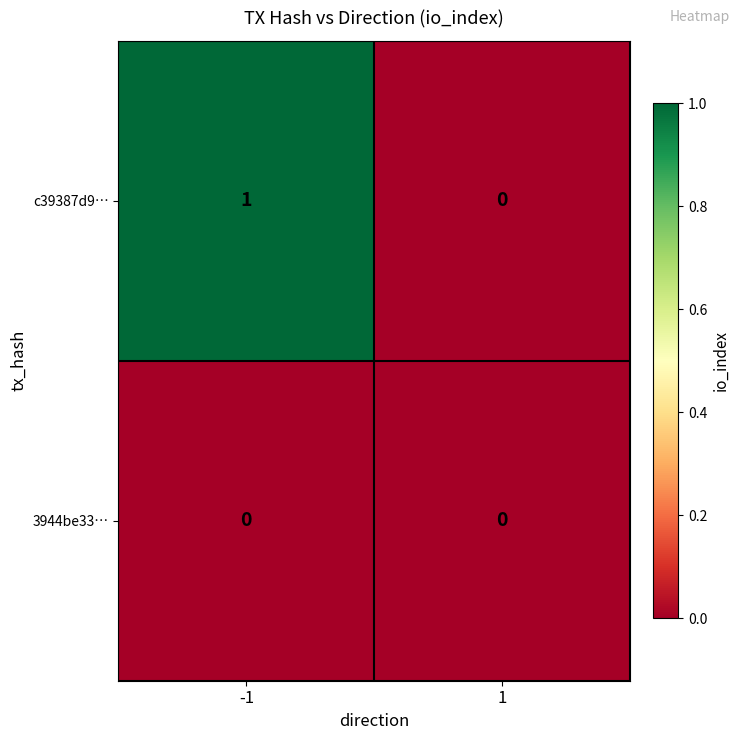

Is it true that c39387d9… equals 2 at -1?

False